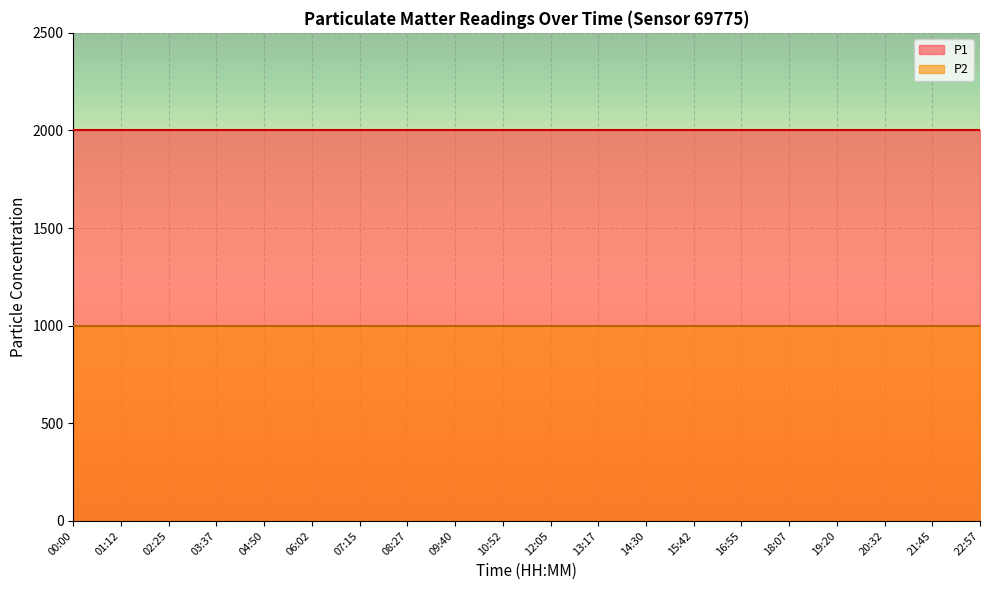

The value of P1 at 07:15 is 3579.8. True or false?

False